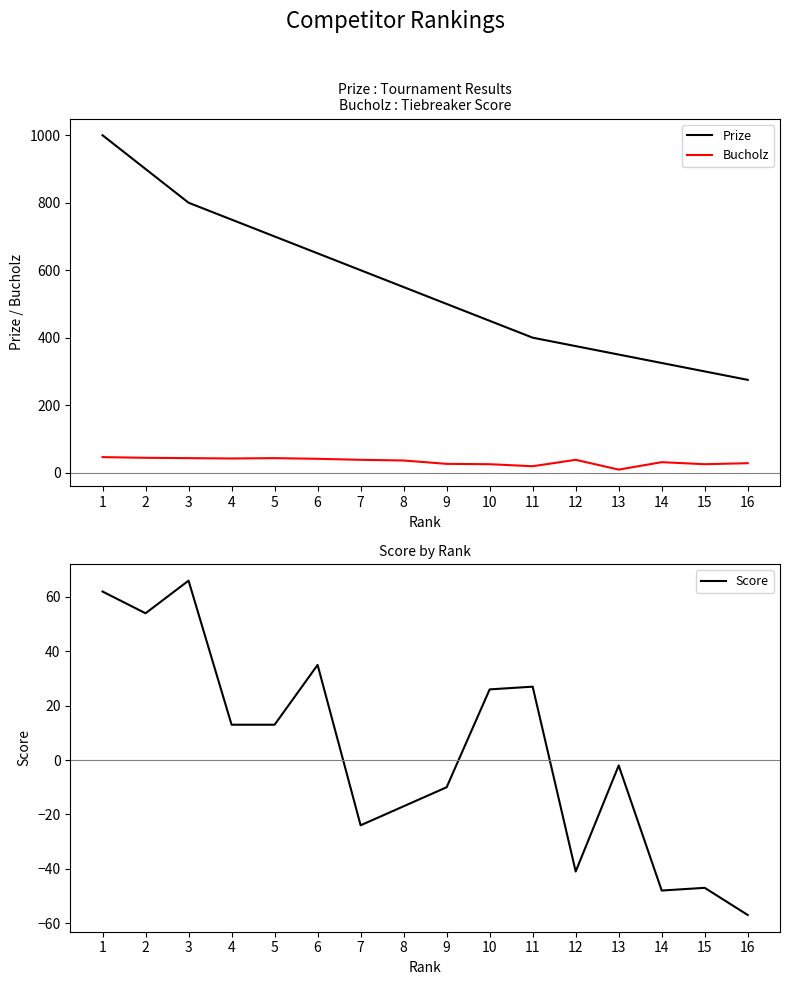

The value of Bucholz at 7 is 56. True or false?

False